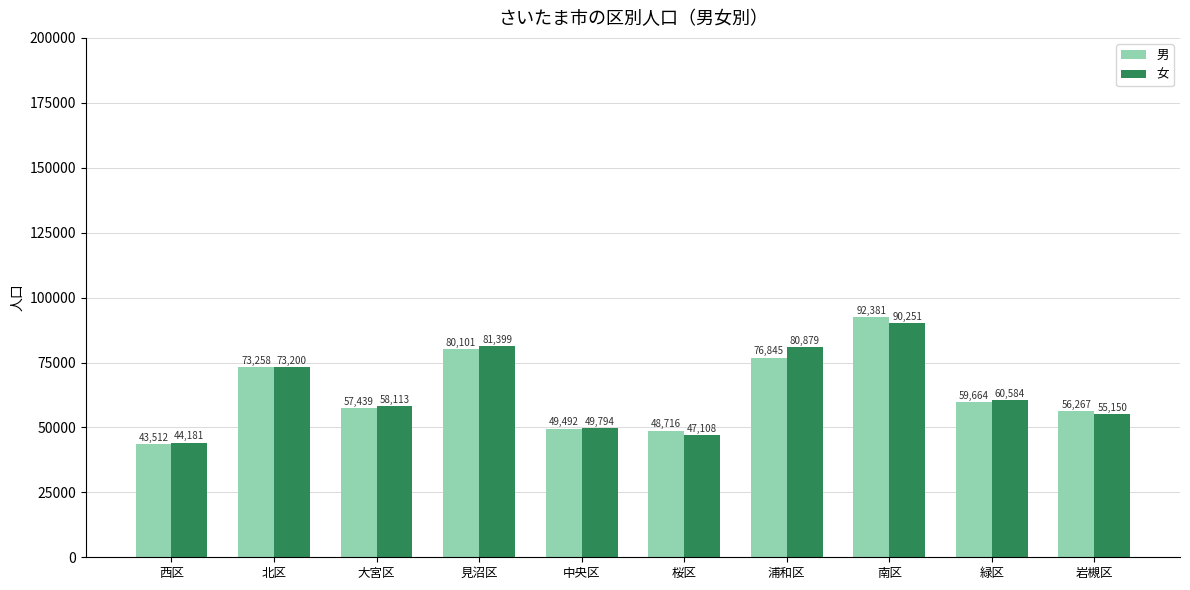

What are all the series names shown in the legend?

男, 女